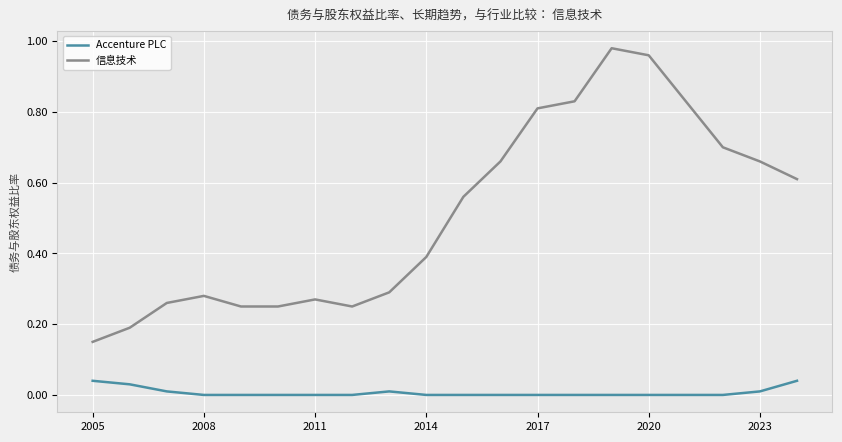

Which series has the widest spread of values?

信息技术